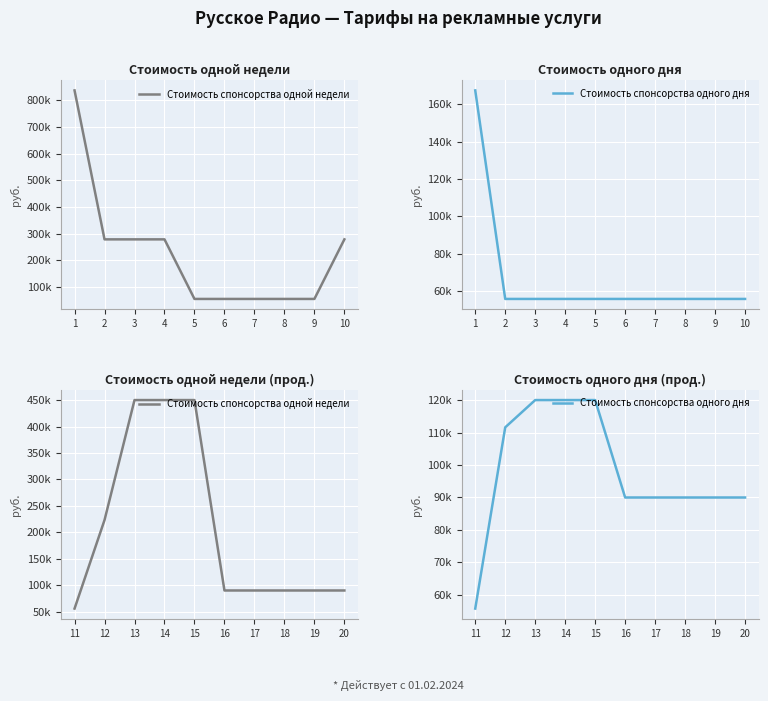

Is the value of Стоимость спонсорства одной недели at 18 greater than the value of Стоимость спонсорства одного дня at 16?

No